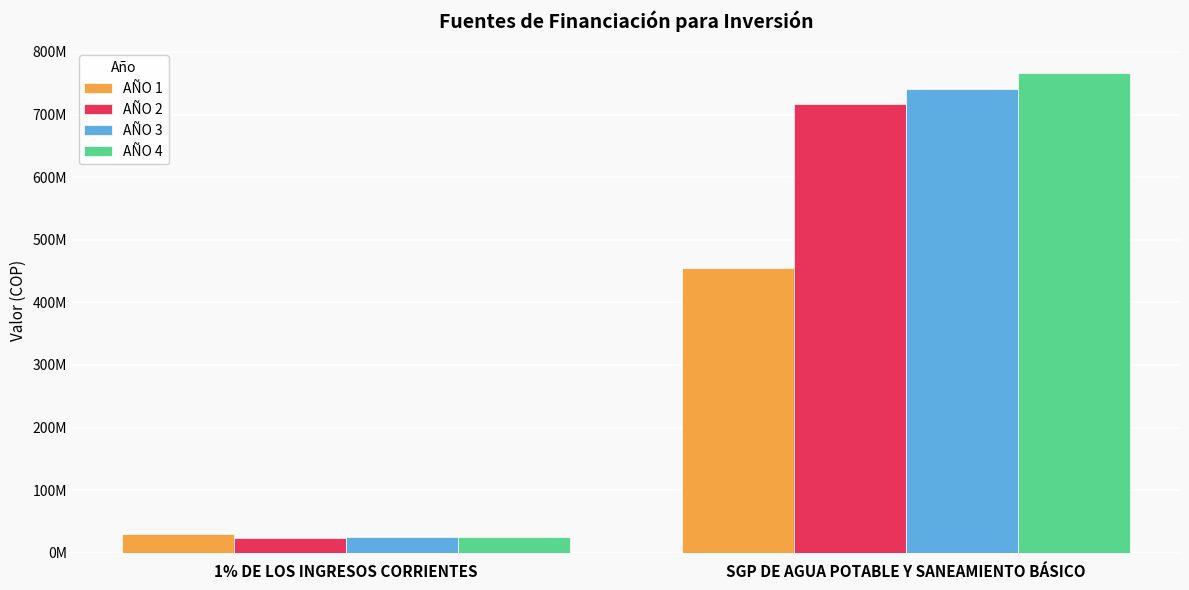

Reading right to left, extract all data points from this chart.

AÑO 1: SGP DE AGUA POTABLE Y SANEAMIENTO BÁSICO=455317314.0	1% DE LOS INGRESOS CORRIENTES=30000000.0
AÑO 2: SGP DE AGUA POTABLE Y SANEAMIENTO BÁSICO=716082468.4	1% DE LOS INGRESOS CORRIENTES=23736101.0
AÑO 3: SGP DE AGUA POTABLE Y SANEAMIENTO BÁSICO=741145354.8	1% DE LOS INGRESOS CORRIENTES=24566864.5
AÑO 4: SGP DE AGUA POTABLE Y SANEAMIENTO BÁSICO=767085442.2	1% DE LOS INGRESOS CORRIENTES=25426704.8